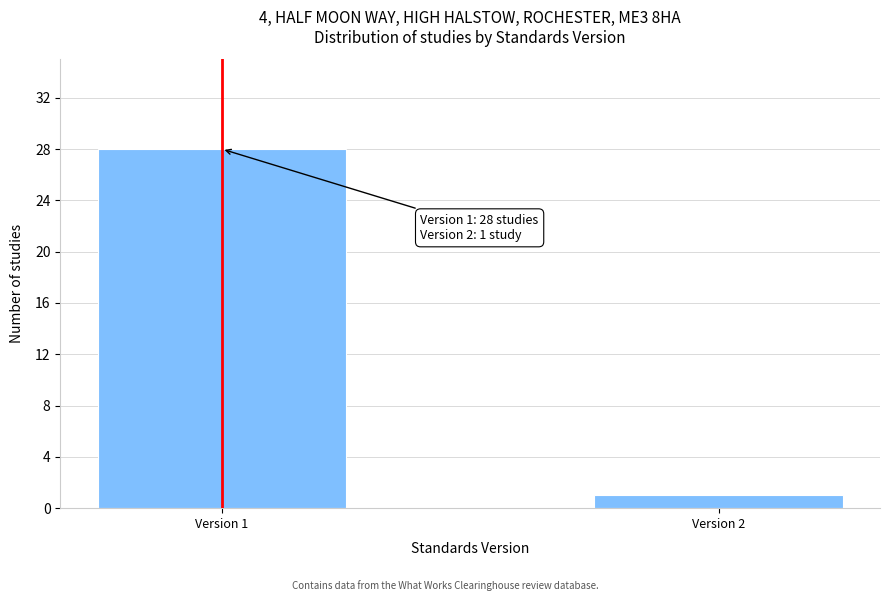

Reading left to right, transcribe all the data shown in this chart.

Version 1=28	Version 2=1